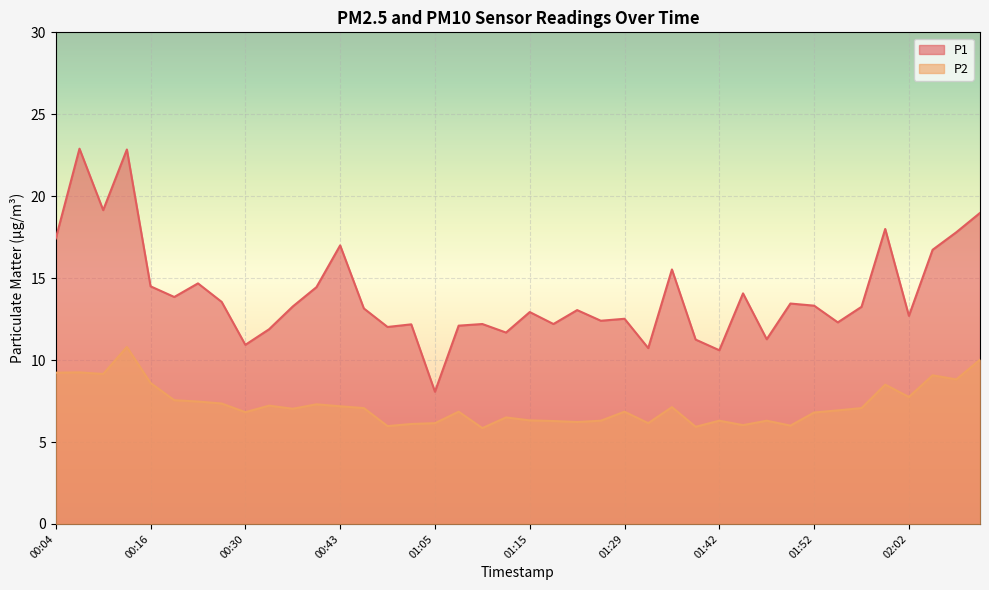

What is the difference between the second highest and second lowest values in the P1 series?

12.3